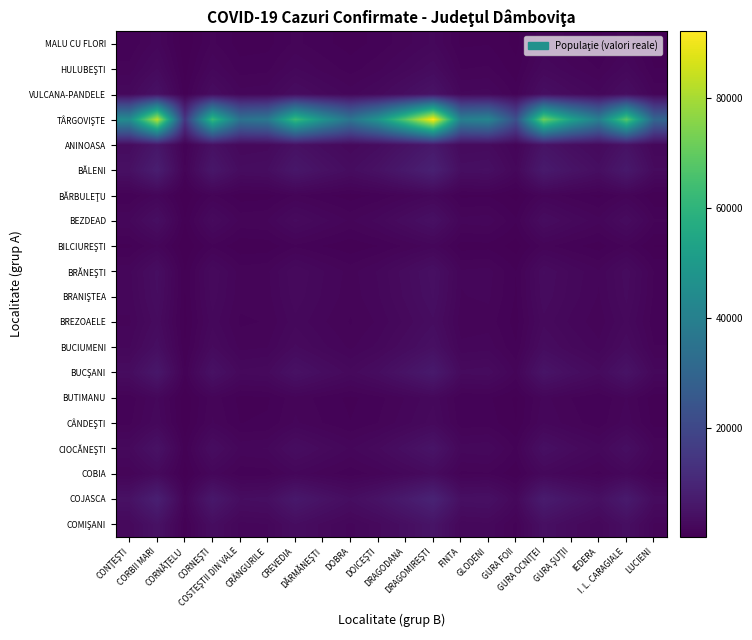

At how many categories does at least one series exceed 71596?

3